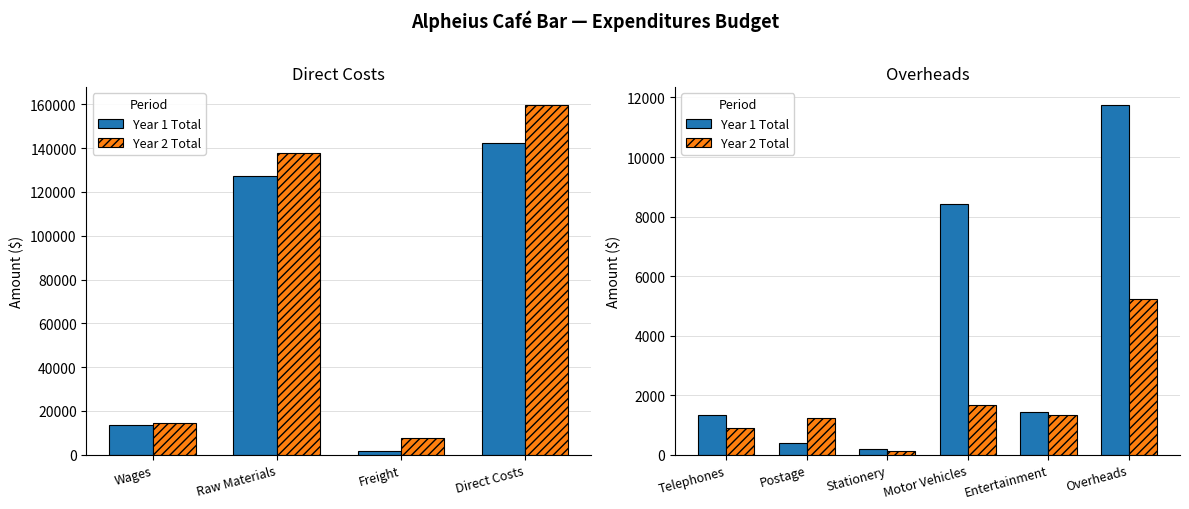

Which series has the widest spread of values?

Year 1 Total